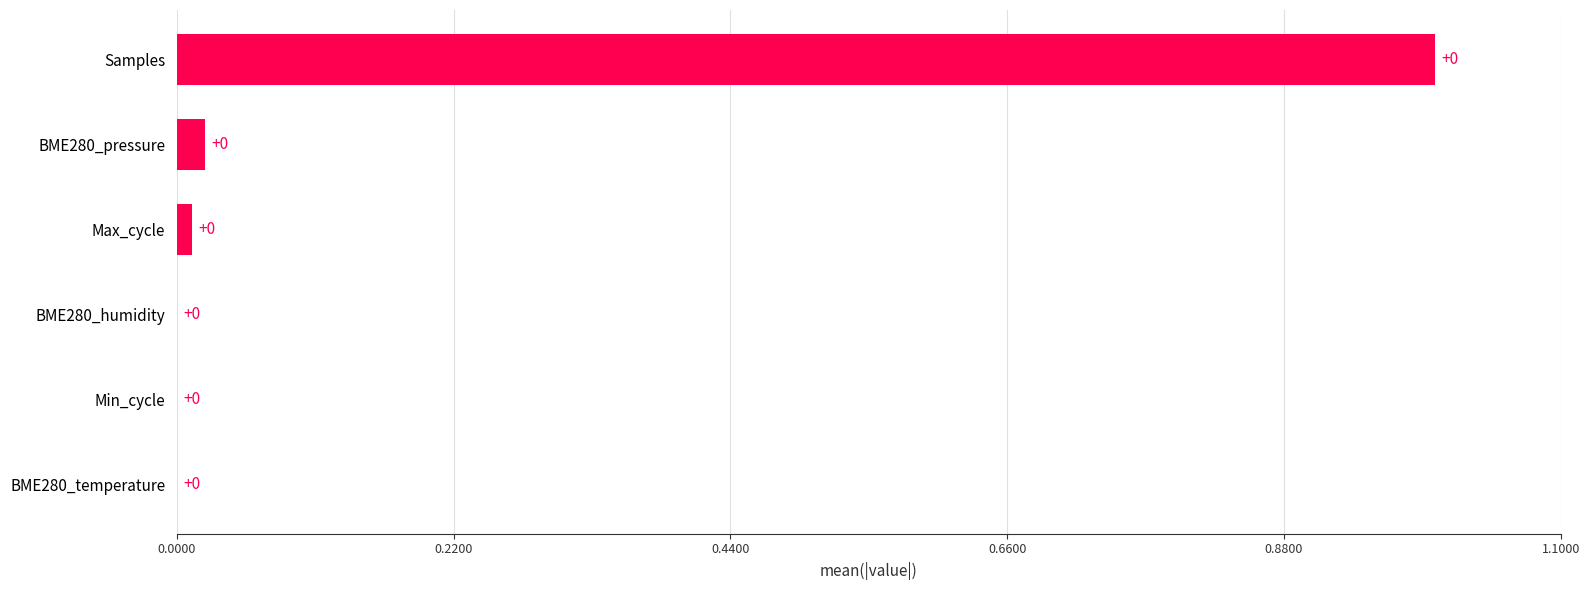

The value at Max_cycle is 0.0. True or false?

True